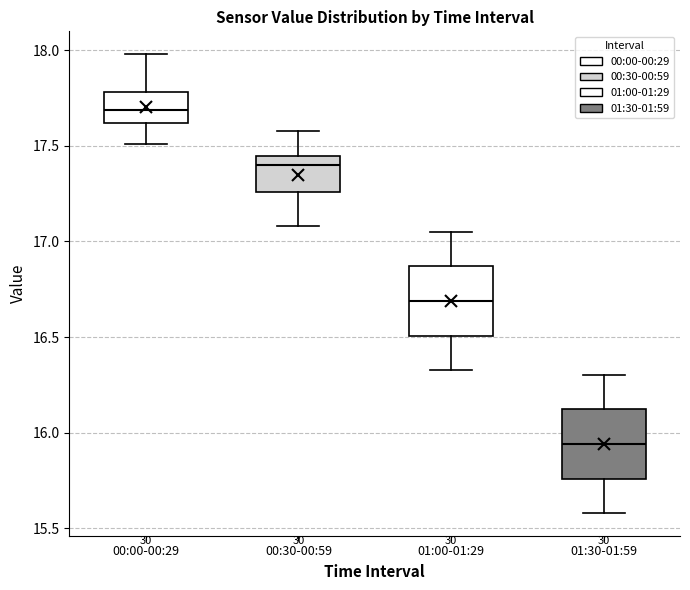

Reading left to right, transcribe this box plot: for each box, give where its median line is, the range the box spans, and where its two whiskers end, as read against the y-axis. The values are not printed on the chart, so give them approximately, as read against the axis.

00:00-00:29: median 17.70, box 17.60 to 17.80, whiskers 17.50 to 18.00
00:30-00:59: median 17.40, box 17.25 to 17.45, whiskers 17.10 to 17.60
01:00-01:29: median 16.70, box 16.50 to 16.85, whiskers 16.35 to 17.05
01:30-01:59: median 15.95, box 15.75 to 16.10, whiskers 15.60 to 16.30